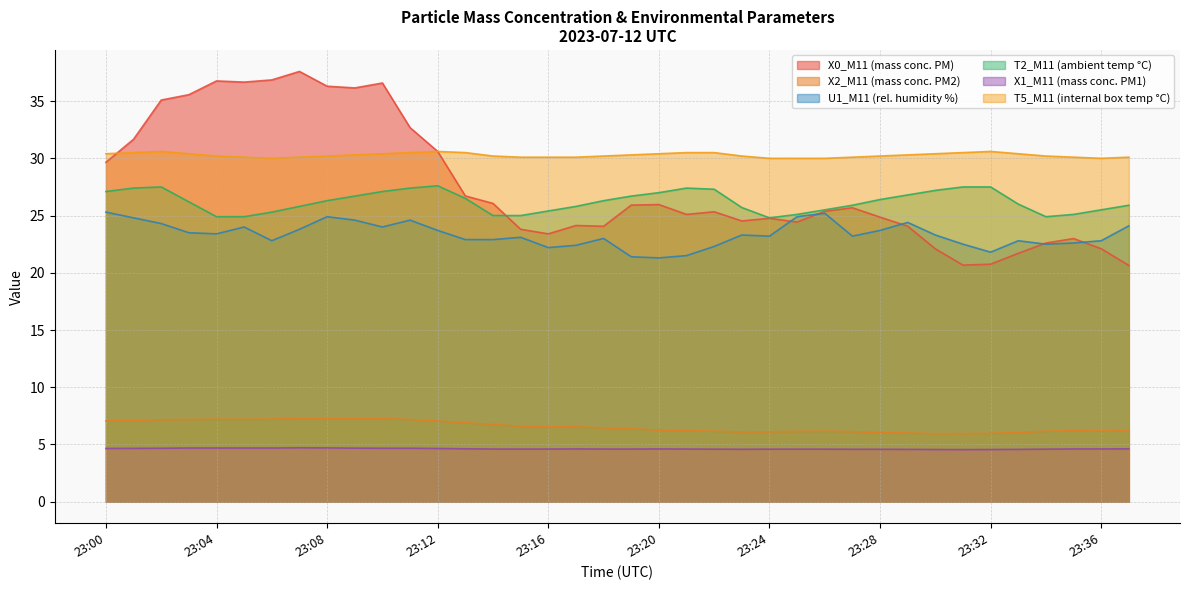

How many data points in T2_M11 (ambient temp °C) are above 26?

20